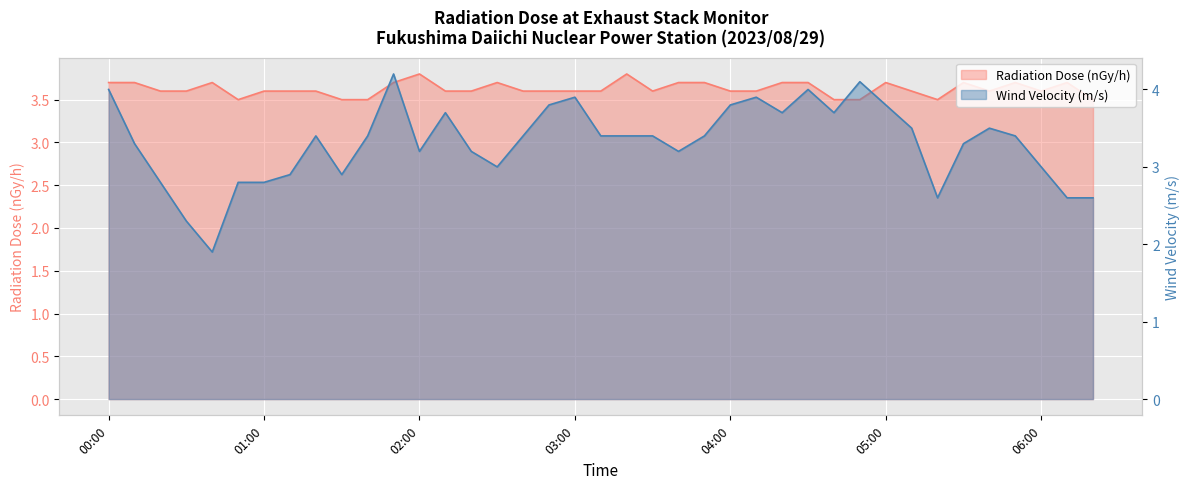

What is the smallest value displayed?

1.9